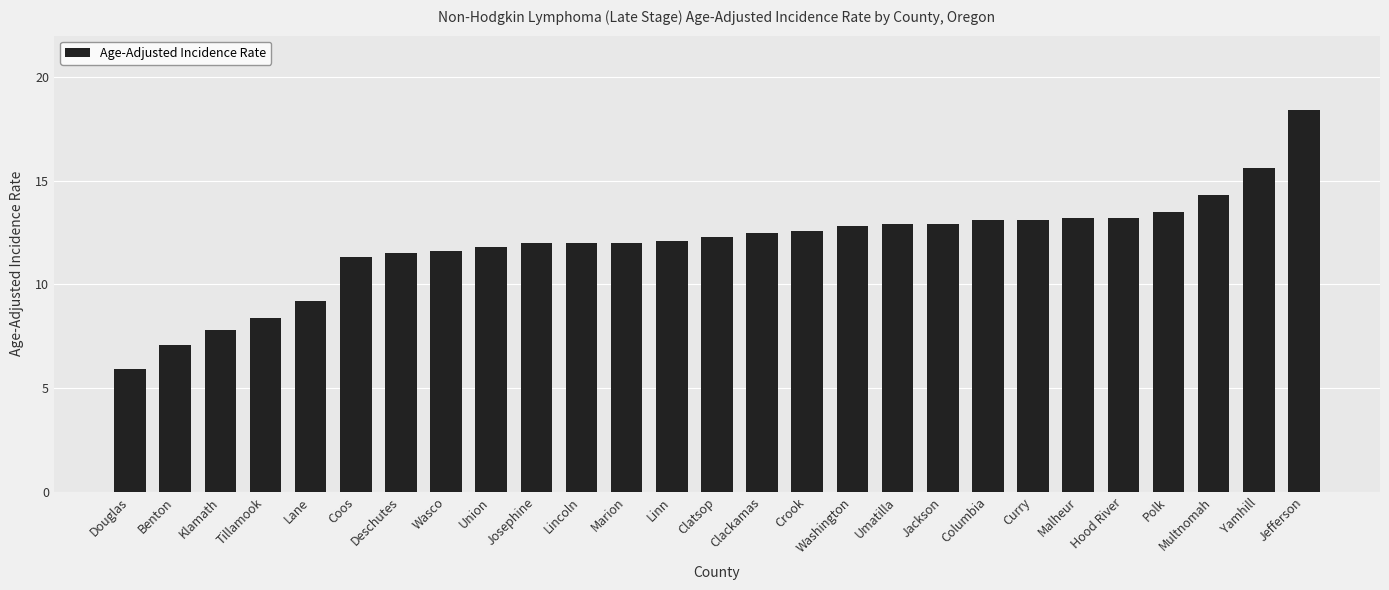

Does the chart contain stacked bars?

No